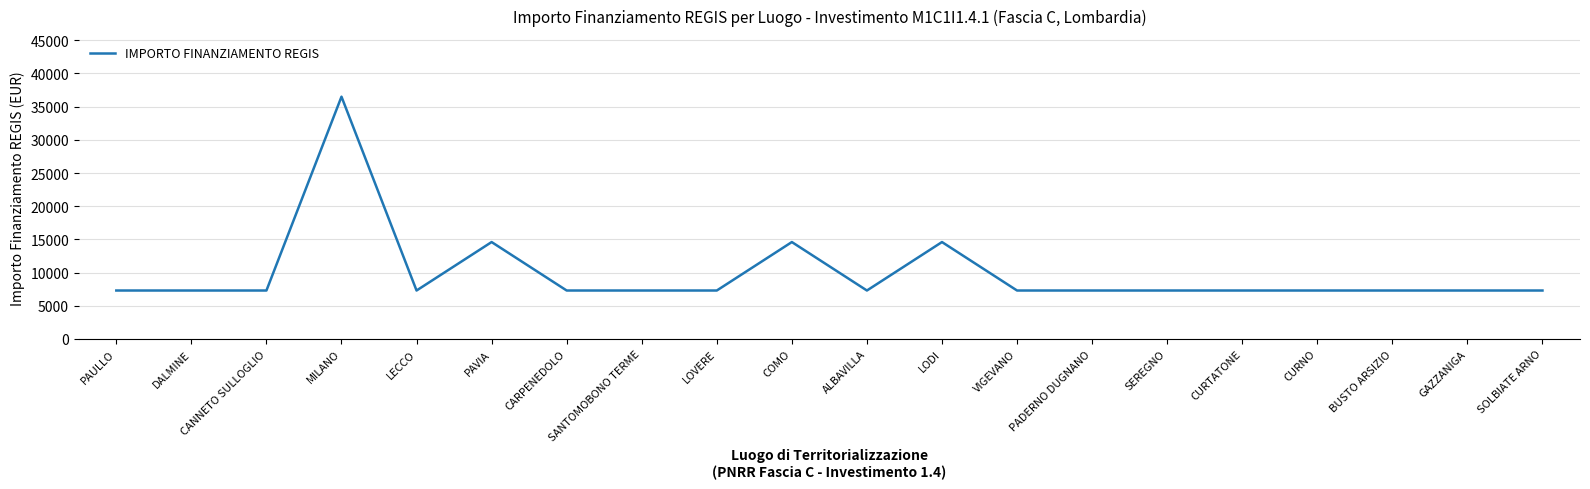

Which label corresponds to the largest value in the chart?

MILANO